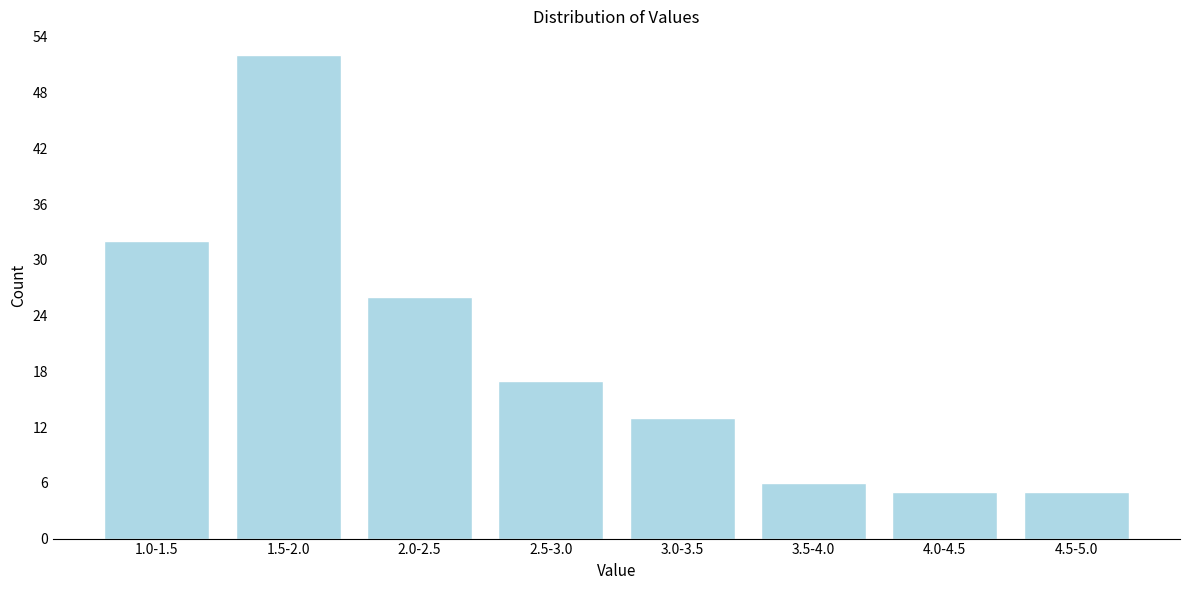

Reading left to right, list all the values displayed in this chart.

32	52	26	17	13	6	5	5